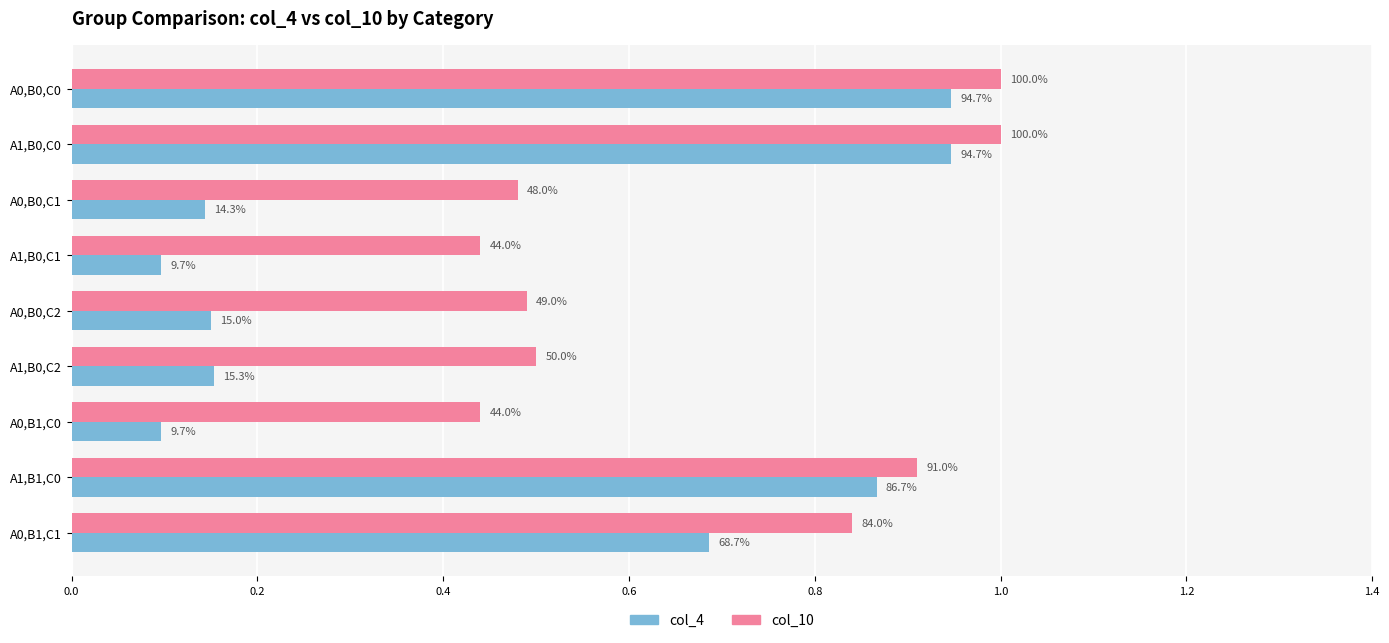

What is the maximum value for col_10?

1.0